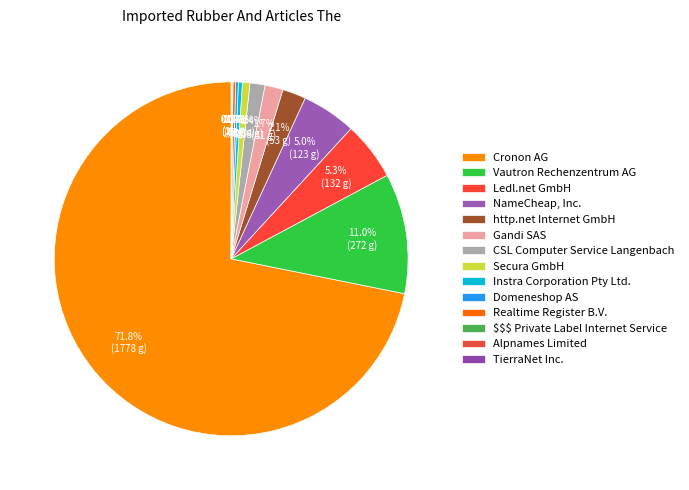

To the nearest percent, what is the combined percentage of Gandi SAS and Secura GmbH?

2%